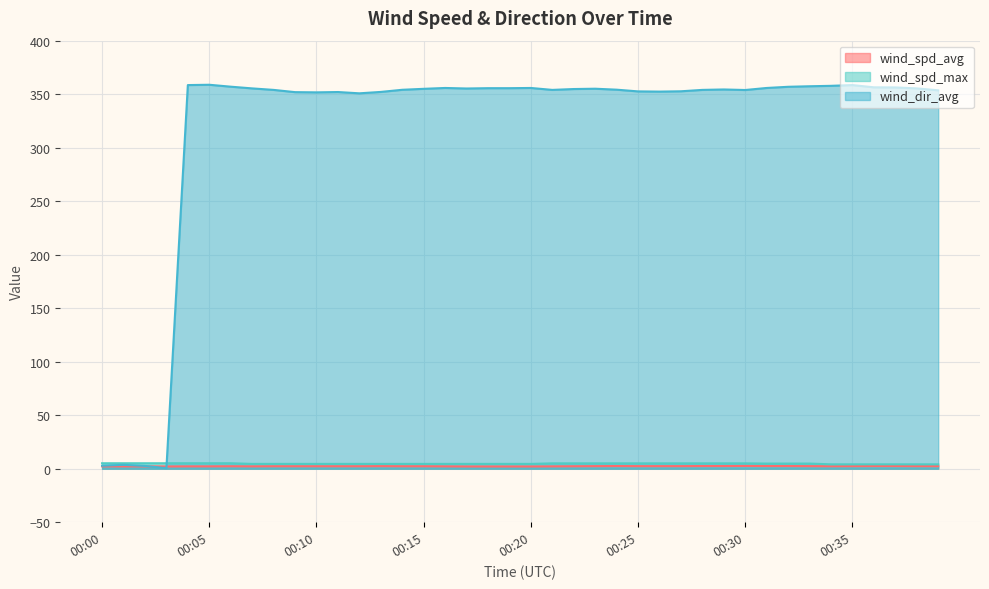

How many lines are shown in the chart?

3